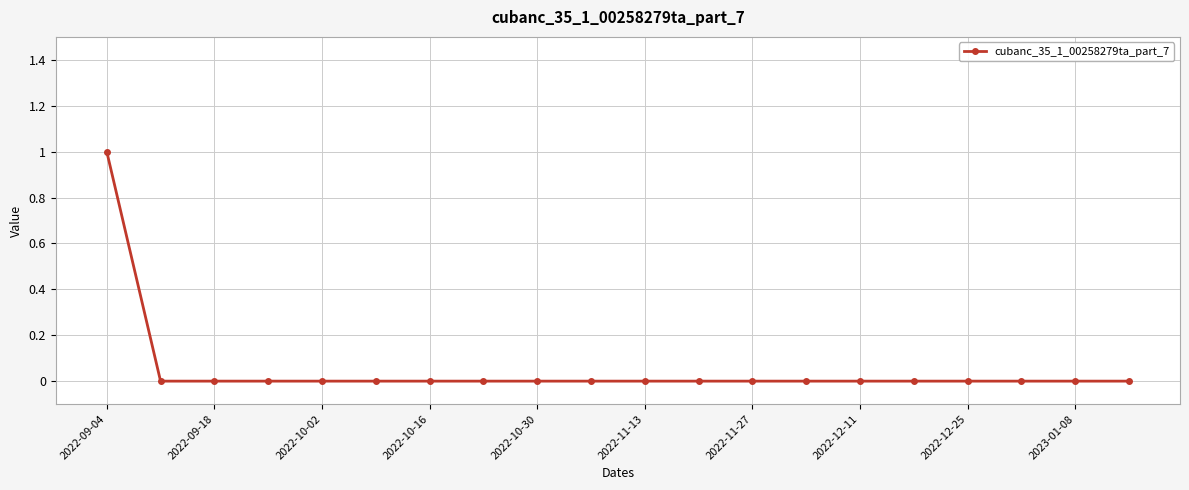

How many series are shown in this chart?

1